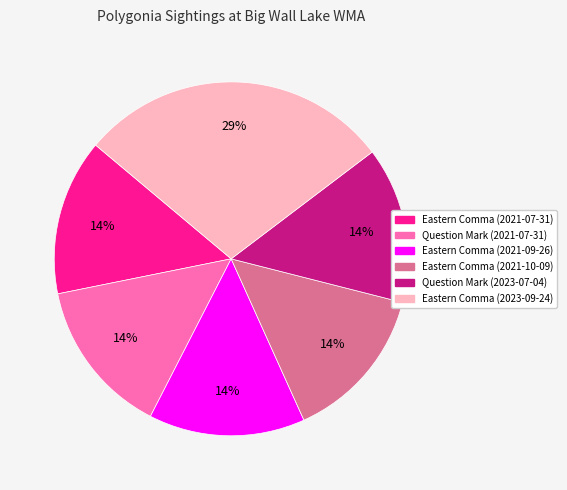

To the nearest percent, what portion does Eastern Comma (2021-07-31) represent?

14%